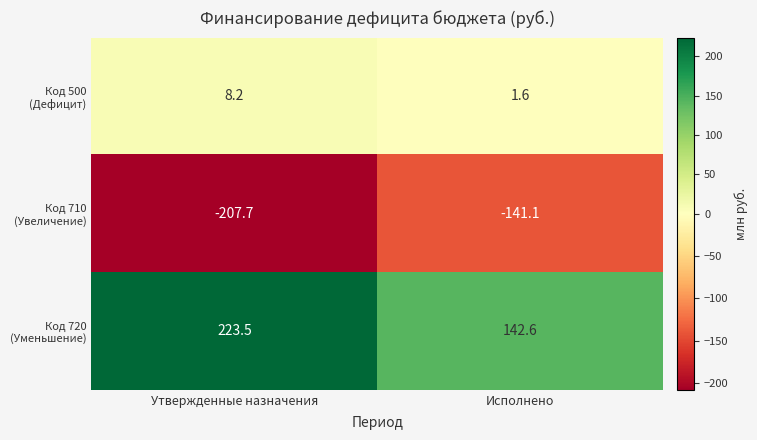

What is the total value across all series at Исполнено?

3.1